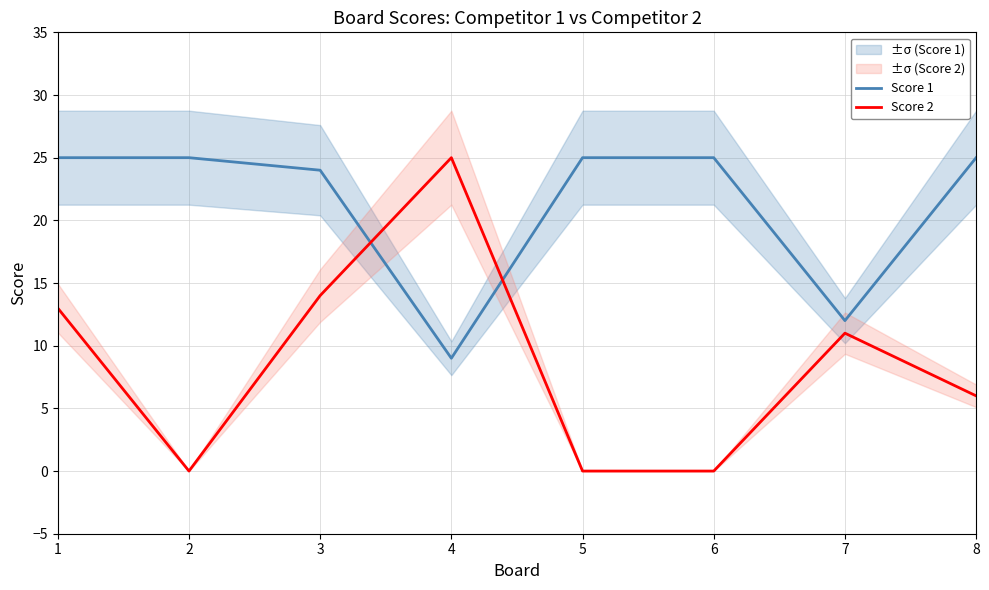

True or false: Score 2 has more than 1 points higher than both neighbors.

True